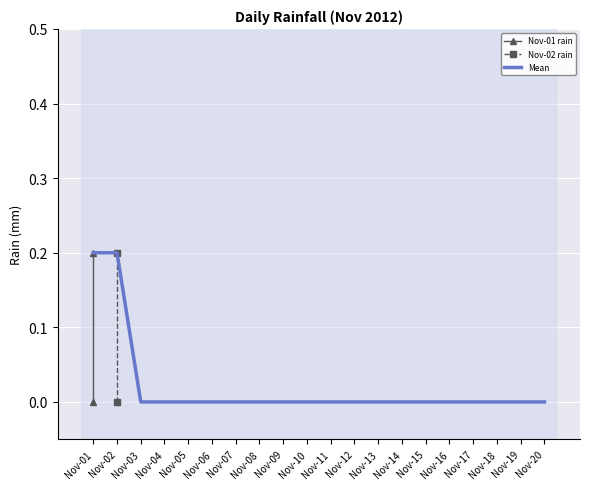

True or false: Mean has a value of 0.2 at Nov-01.

True